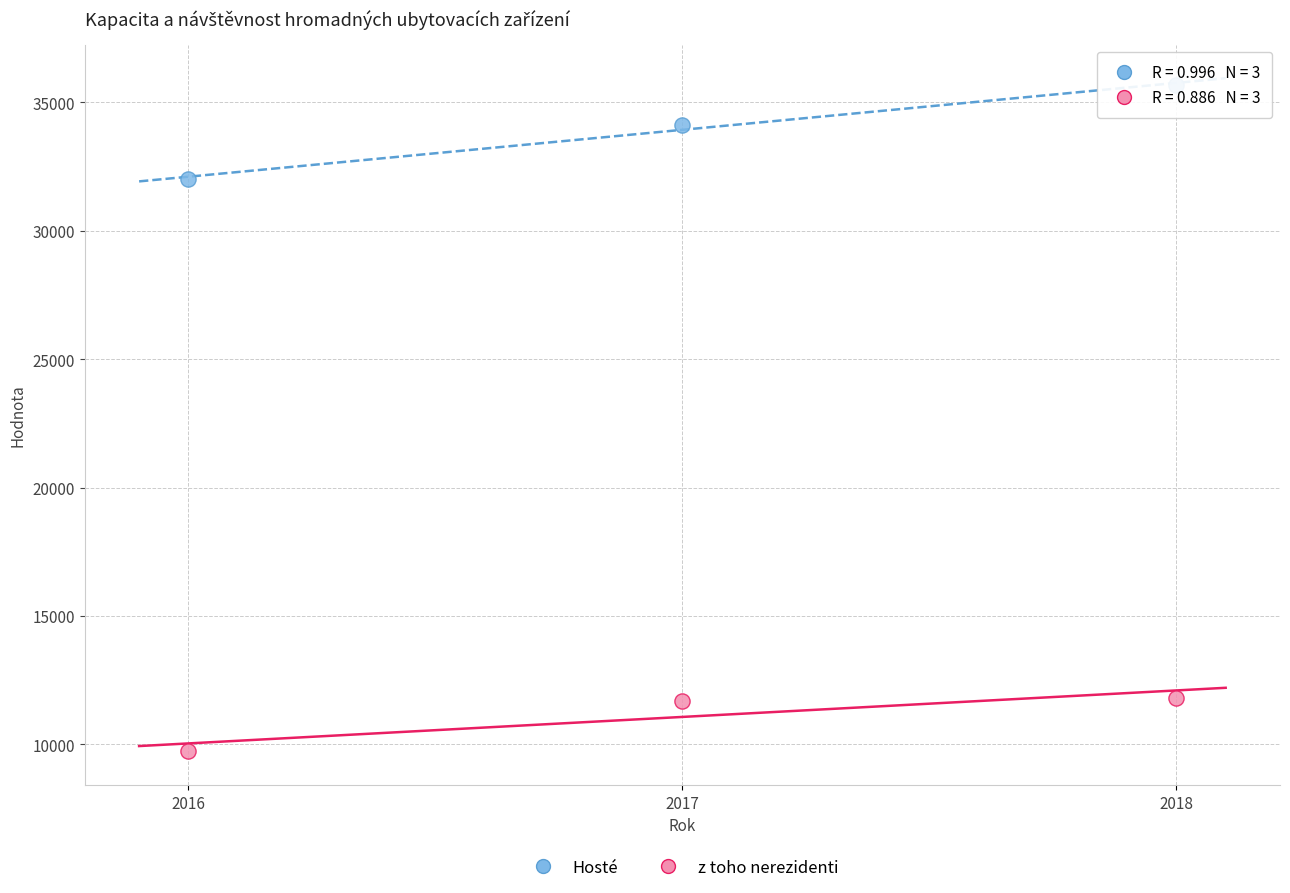

Across all data points, what is the range of Y values (max minus min)?

25936